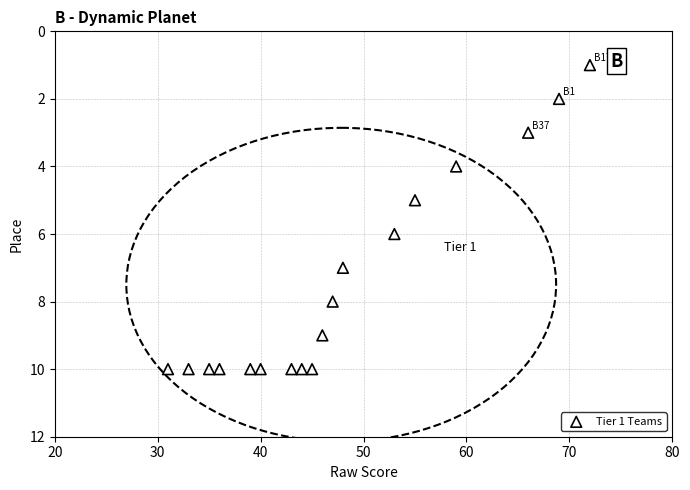

What is the range of X values (max minus min)?

41